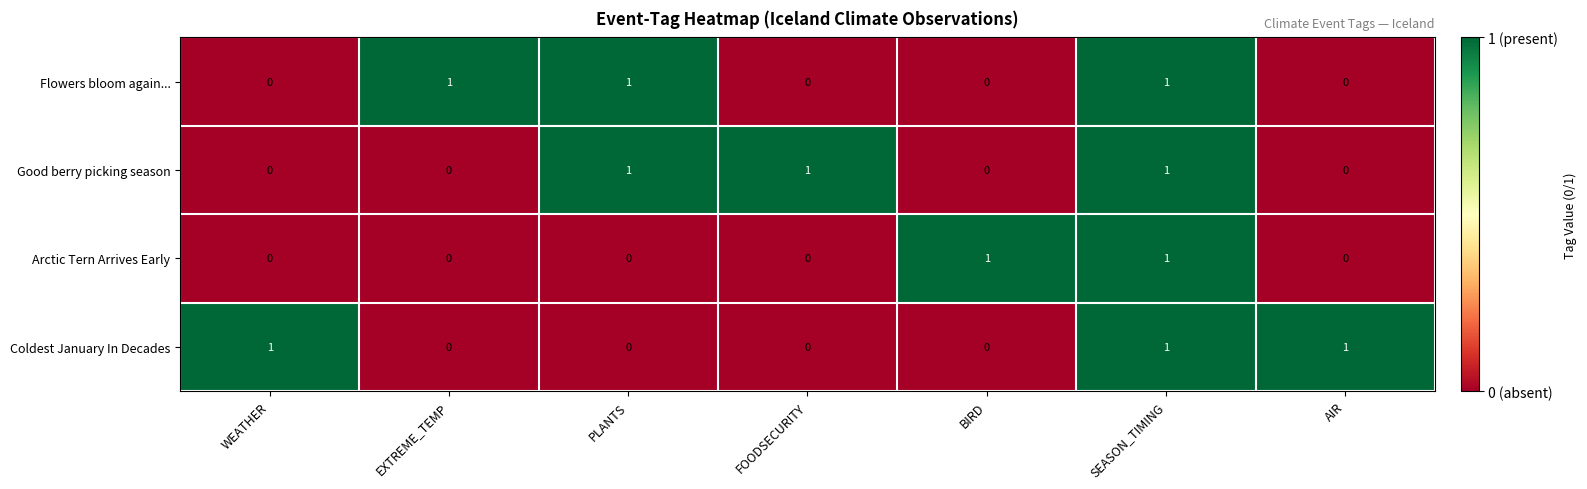

True or false: Coldest January In Decades has a value of 0 at SEASON_TIMING.

False